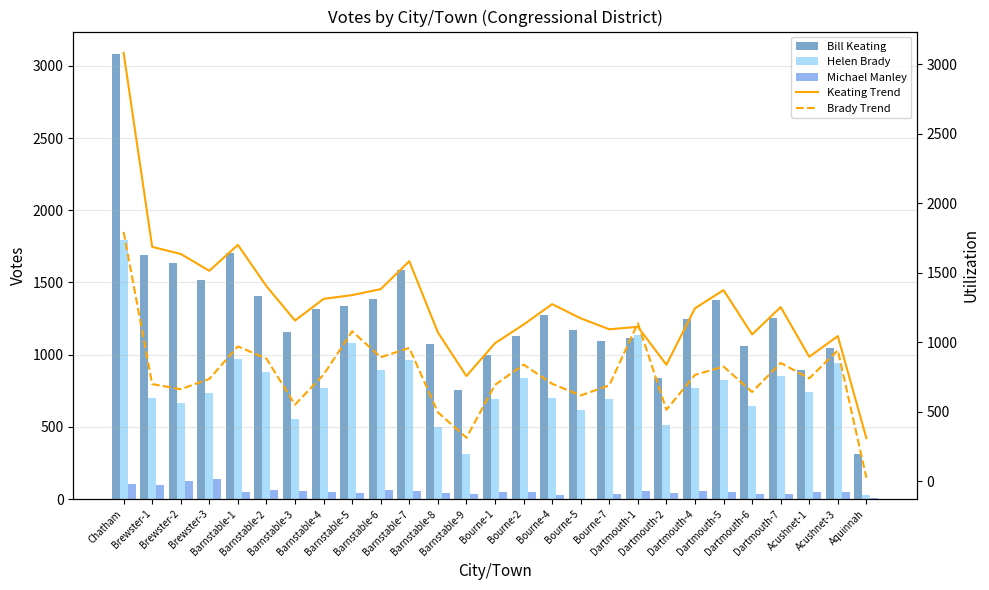

What is the difference between the highest and lowest values at Aquinnah?

306